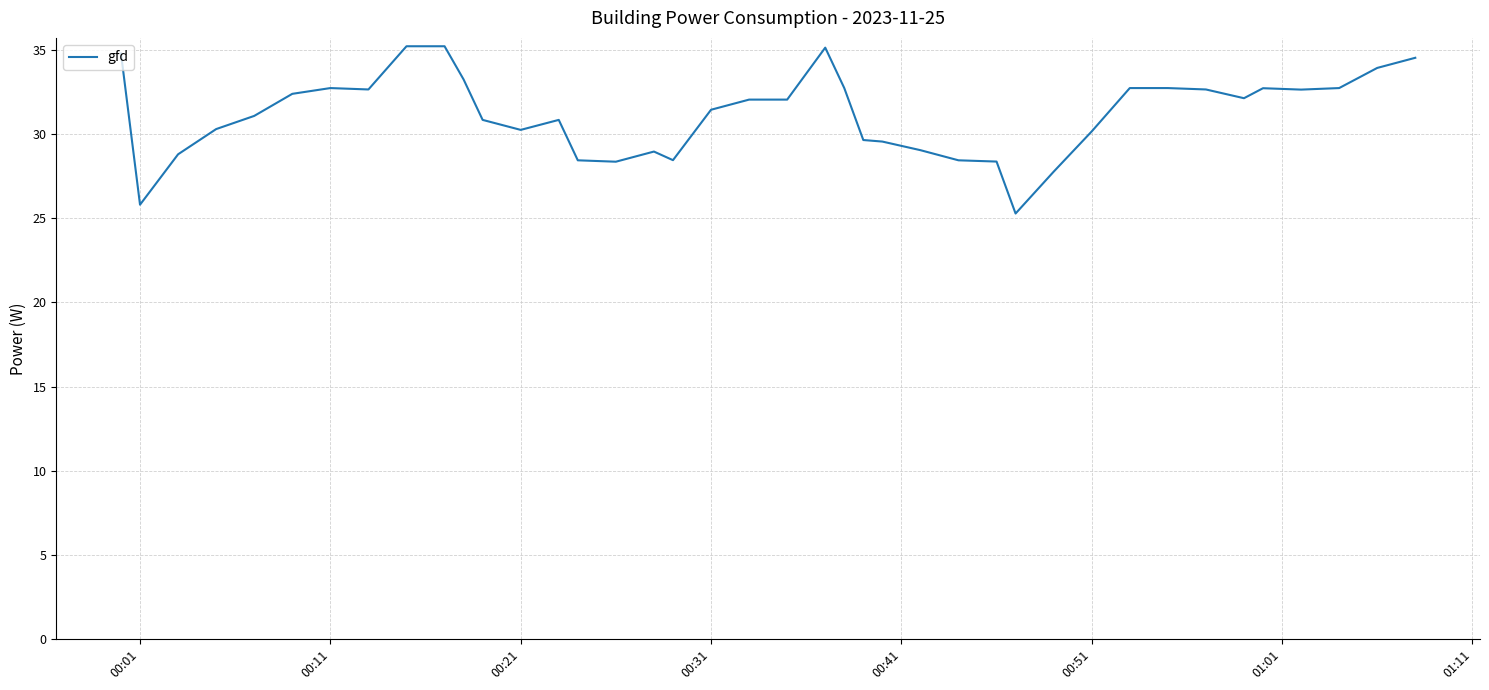

What is the minimum value shown in the chart?

25.3